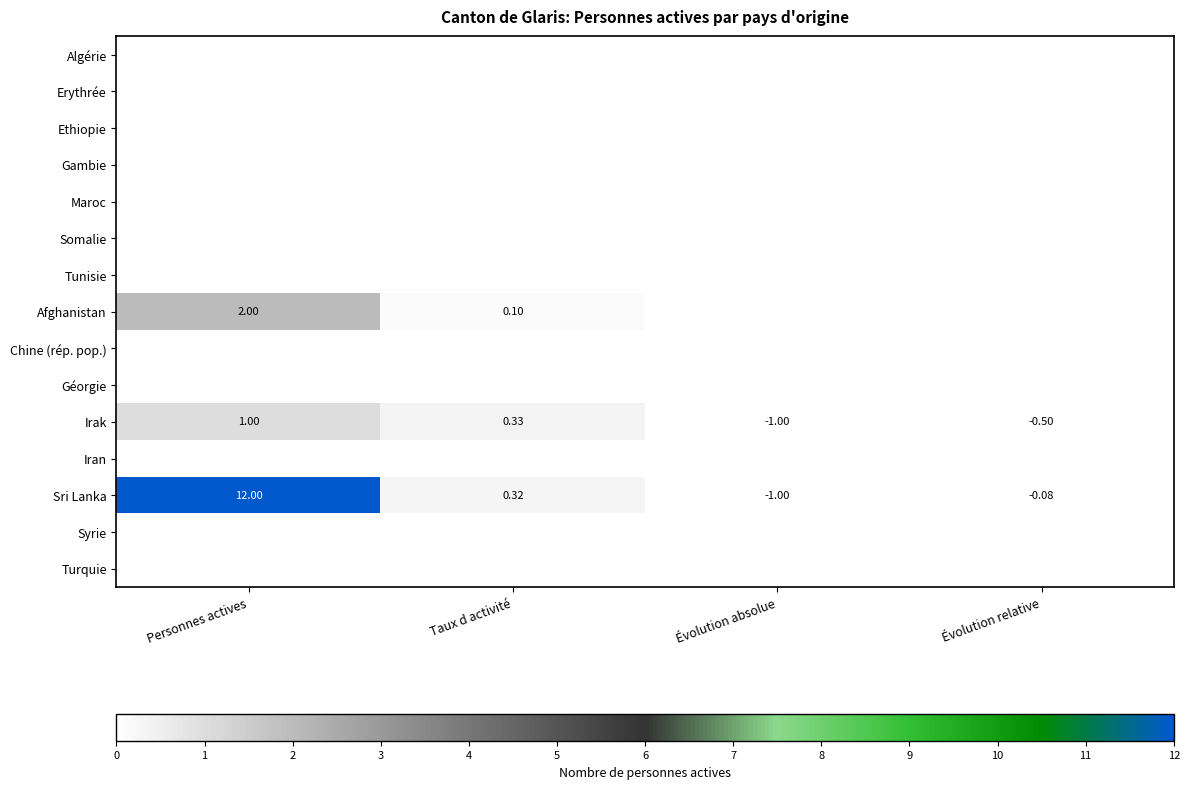

What is the smallest value displayed?

-1.0